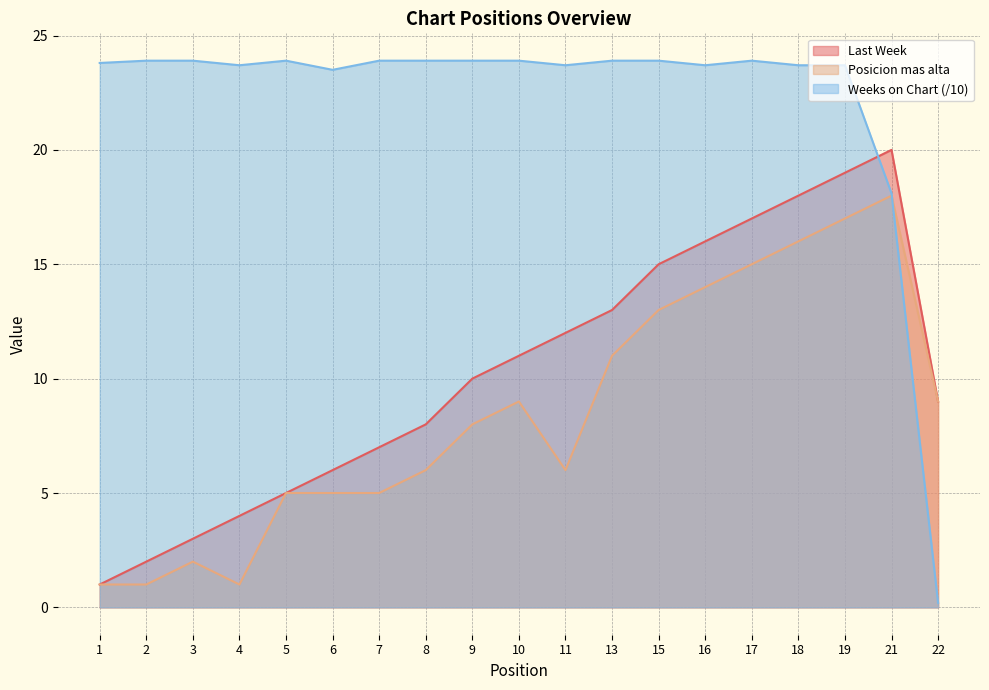

What are all the series names shown in the legend?

Last Week, Posicion mas alta, Weeks on Chart (/10)